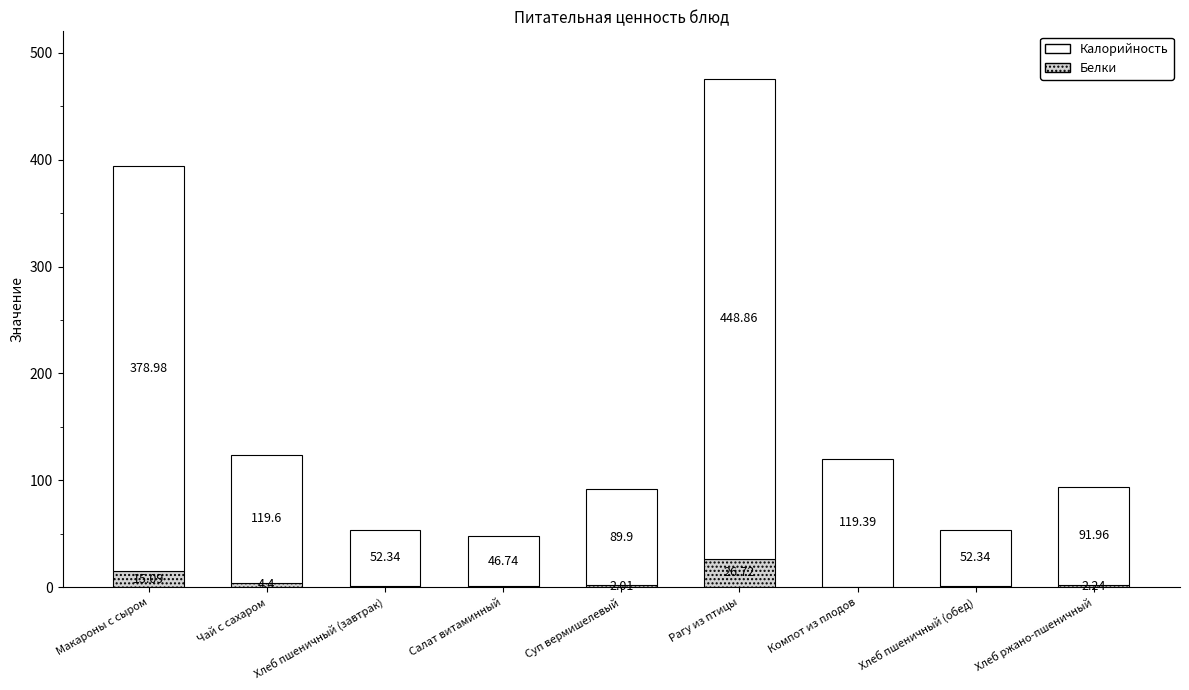

At which category is the sum across all series the highest?

Рагу из птицы